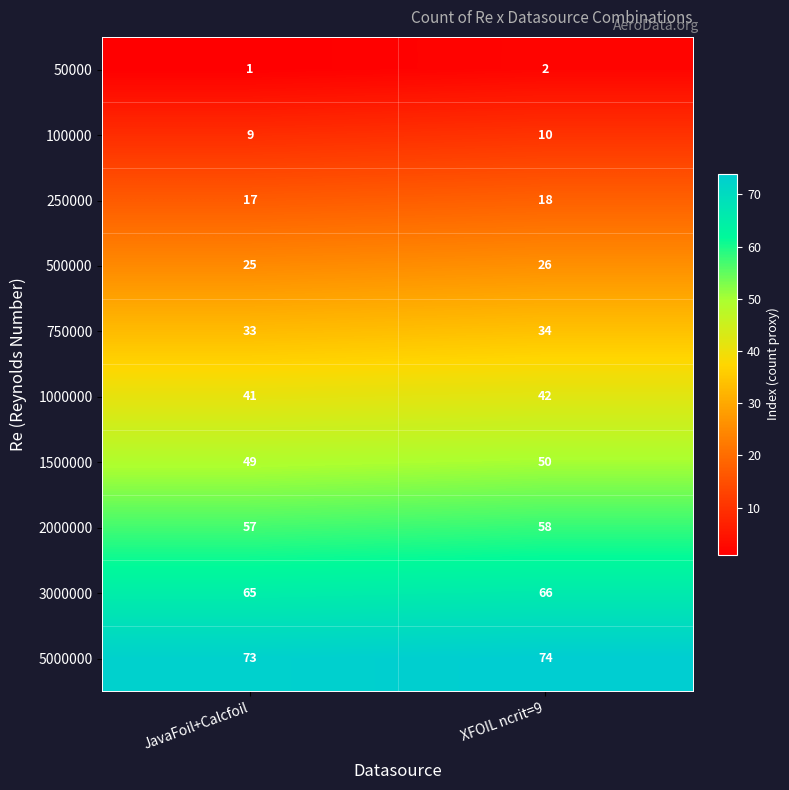

Is the value of 1500000 at XFOIL ncrit=9 greater than the value of 500000 at XFOIL ncrit=9?

Yes